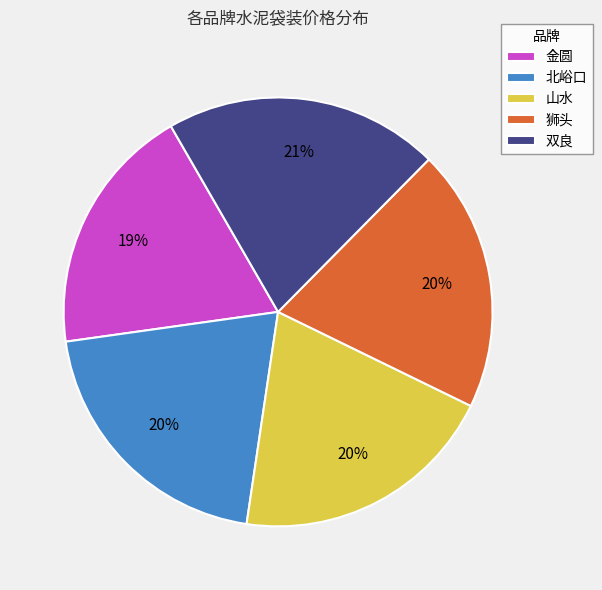

Is the sum of 金圆 and 北峪口 greater than half?

No